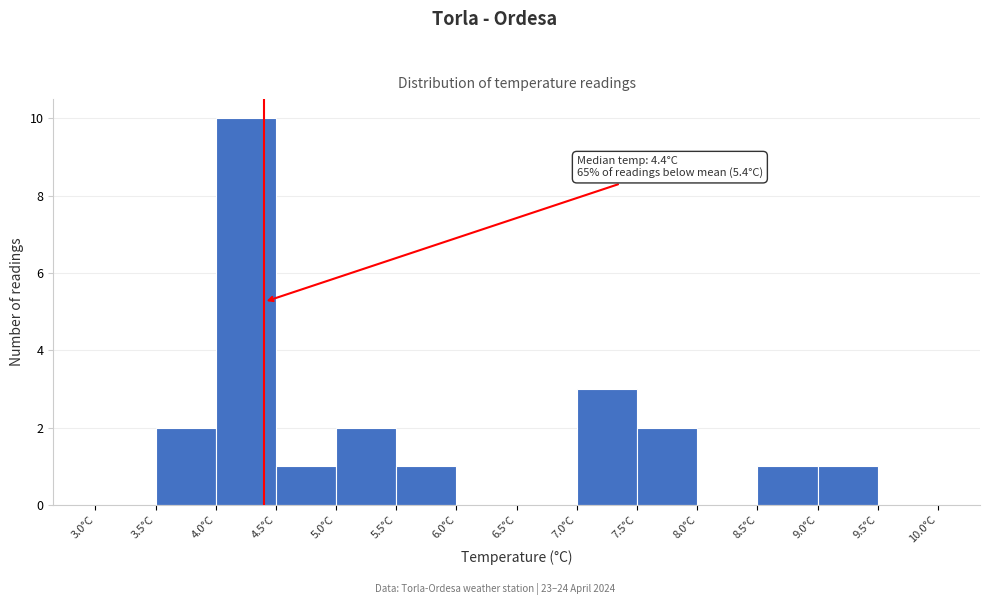

Over which range of the x-axis is the bar tallest?

4.0 to 4.5